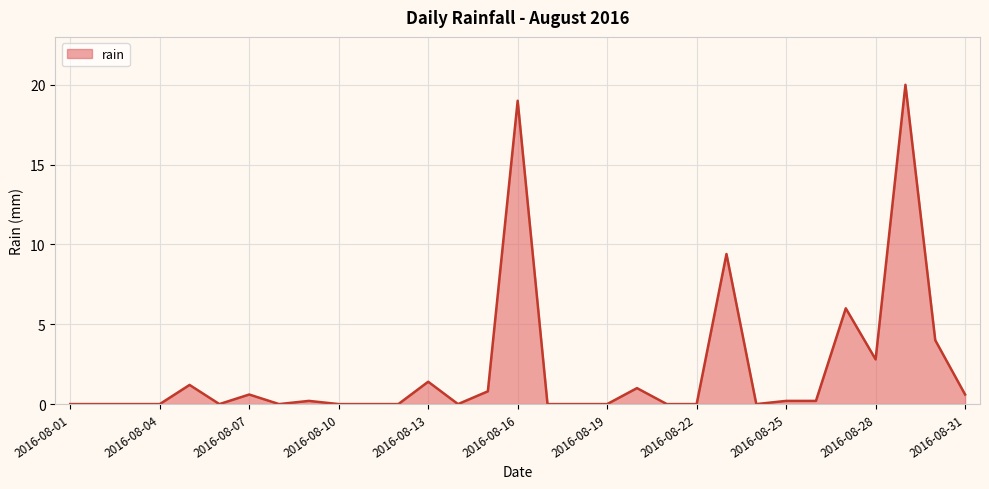

What is the difference between the maximum and minimum values?

20.0